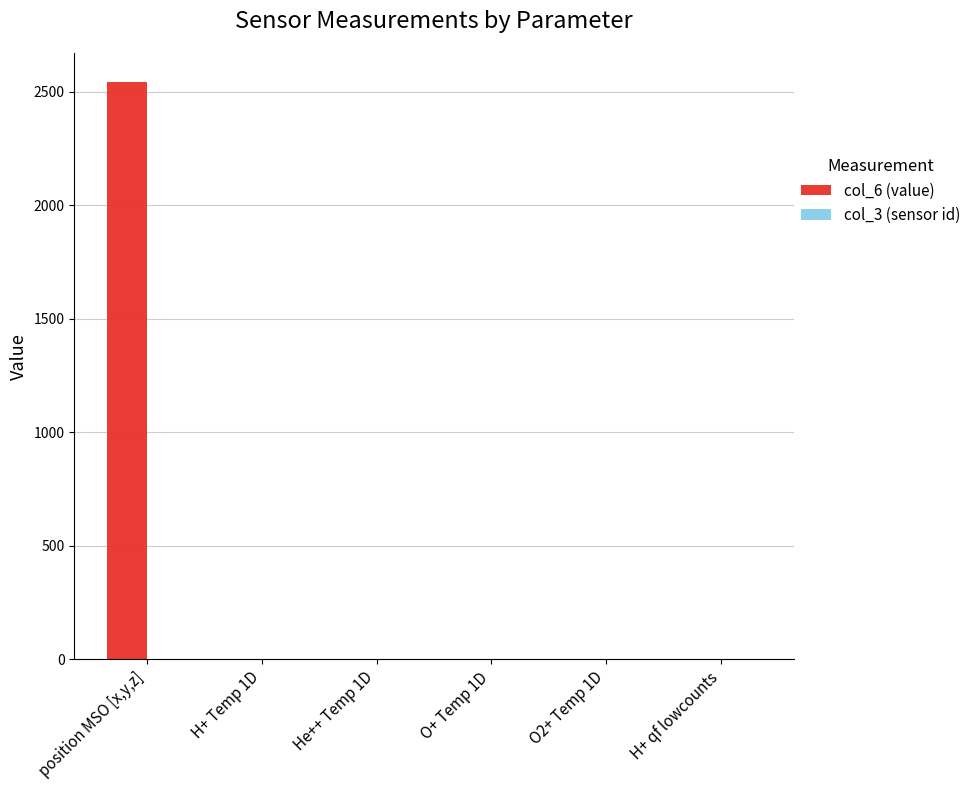

The value of col_6 (value) at position MSO [x,y,z] is 2543.1. True or false?

True